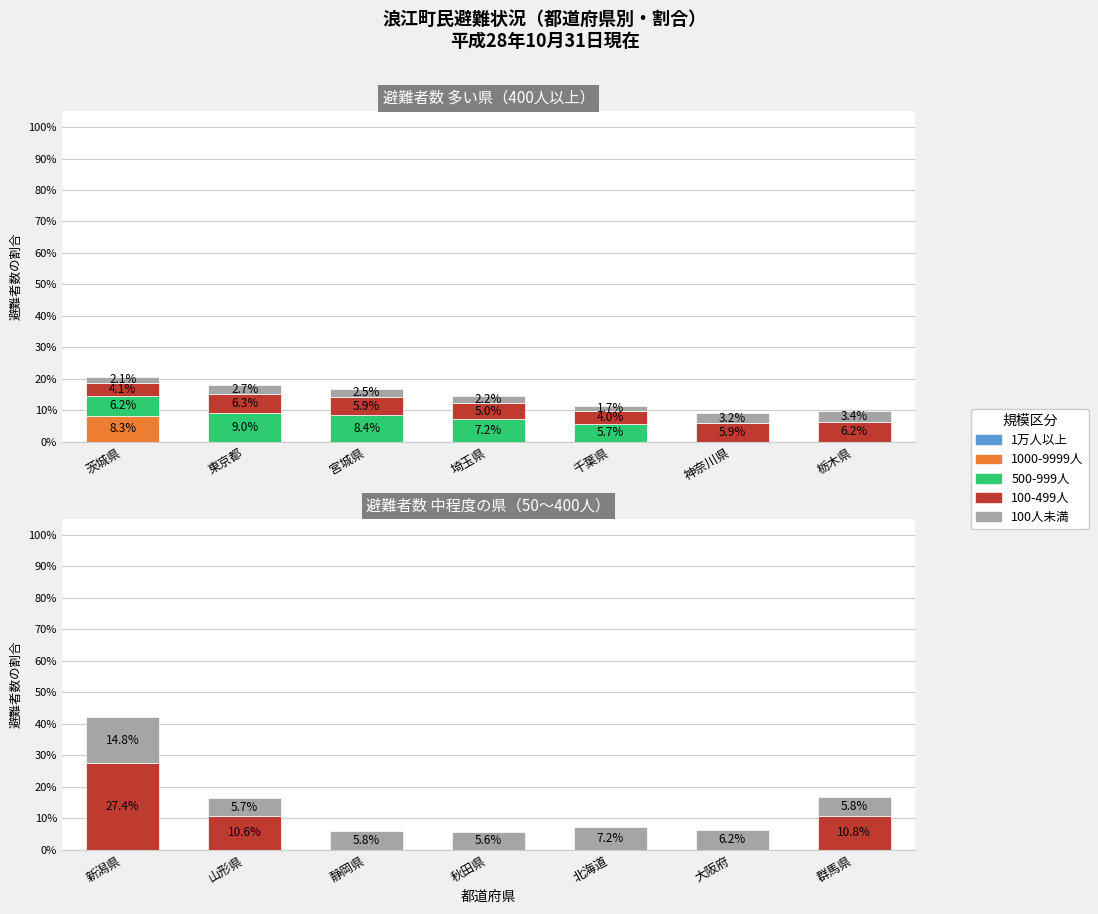

How many bars are there in each group?

5